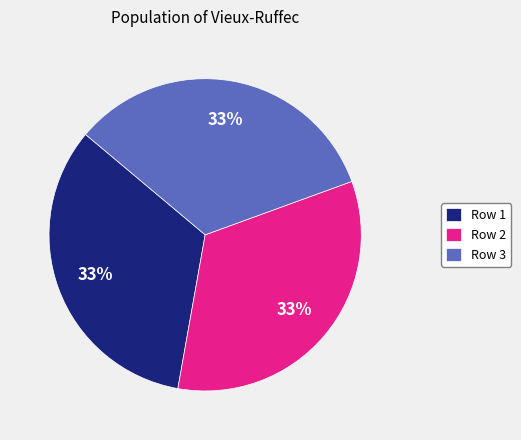

The Row 2 slice represents 33% of the pie. True or false?

True